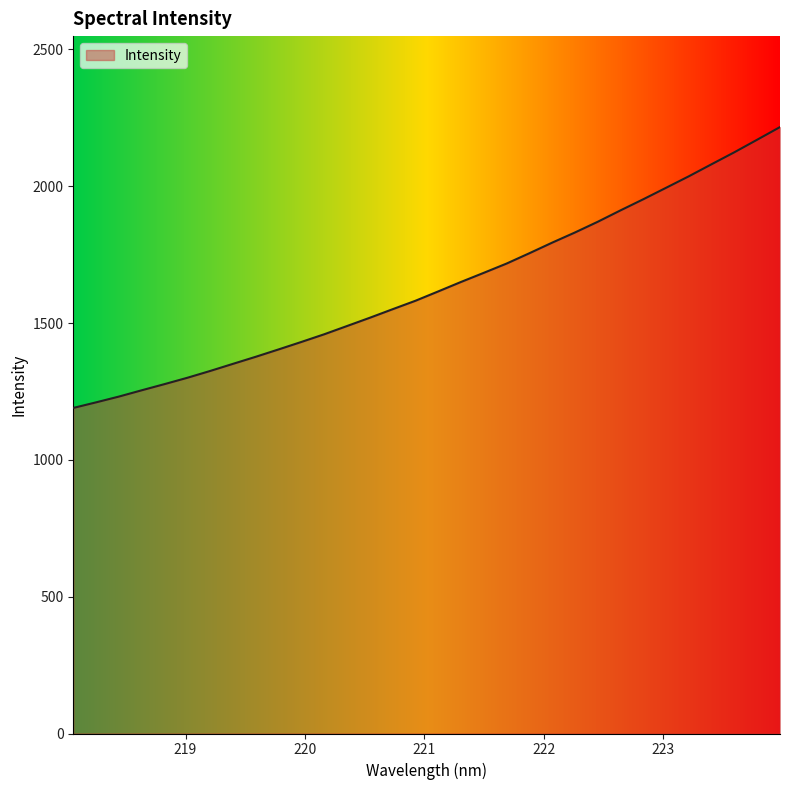

What is the difference between the second highest and second lowest values?

959.8